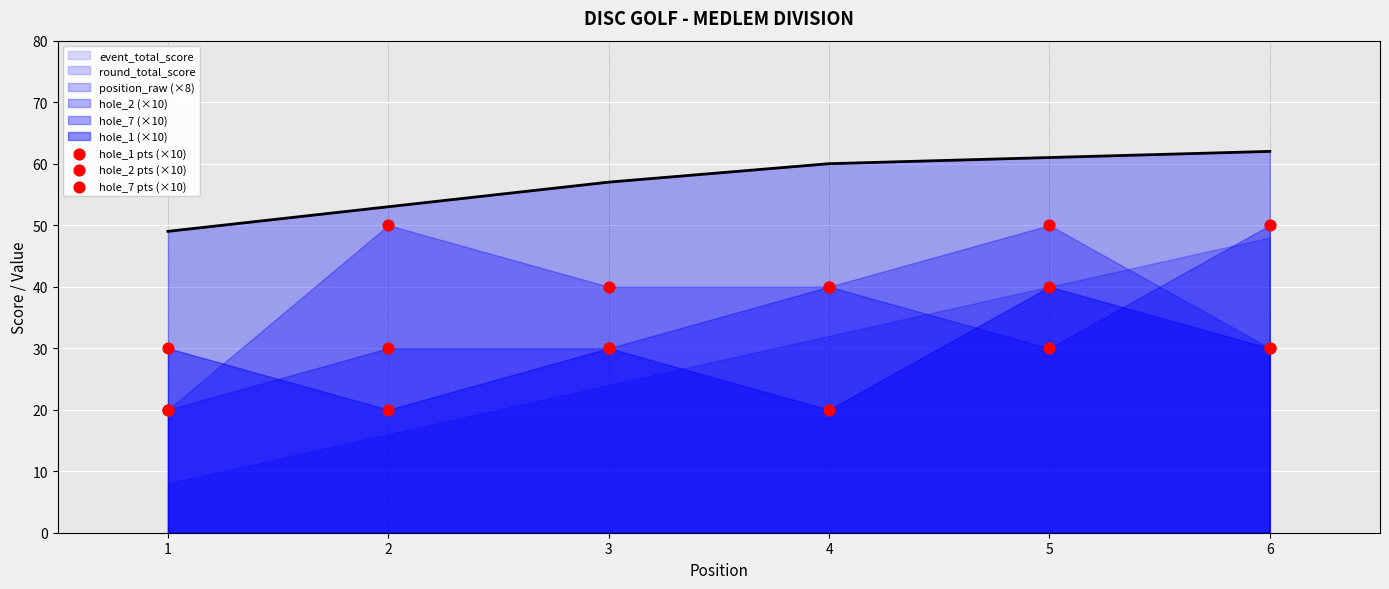

Is it true that event_total_score equals 53 at 2?

True